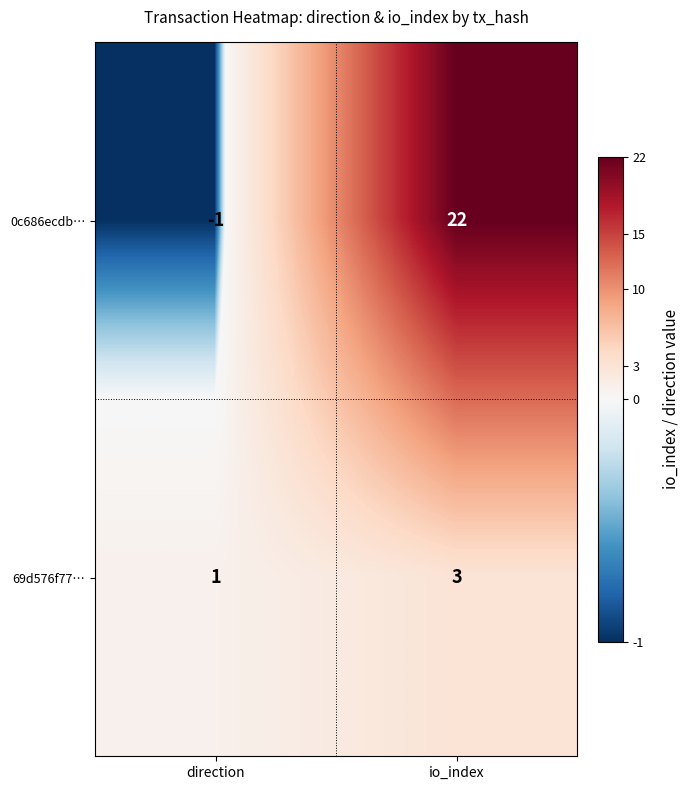

At which label is 0c686ecdb… closest to 10?

direction